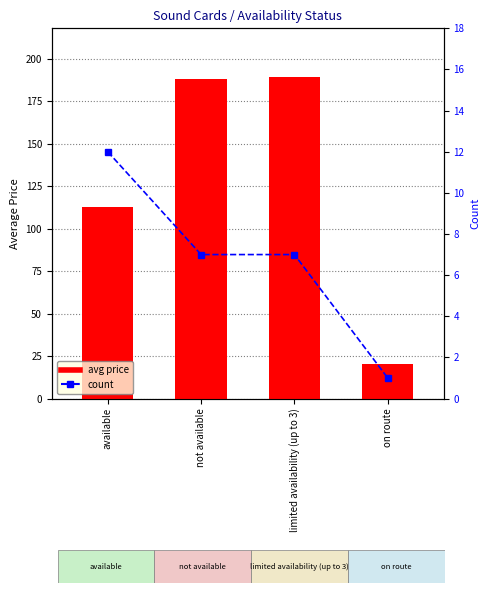

Rank the categories by count value from highest to lowest.

available, not available, limited availability (up to 3), on route